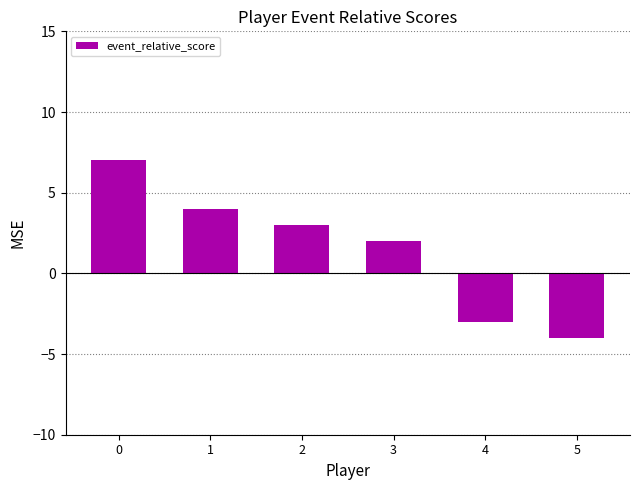

What is the difference between the maximum and second lowest values?

10